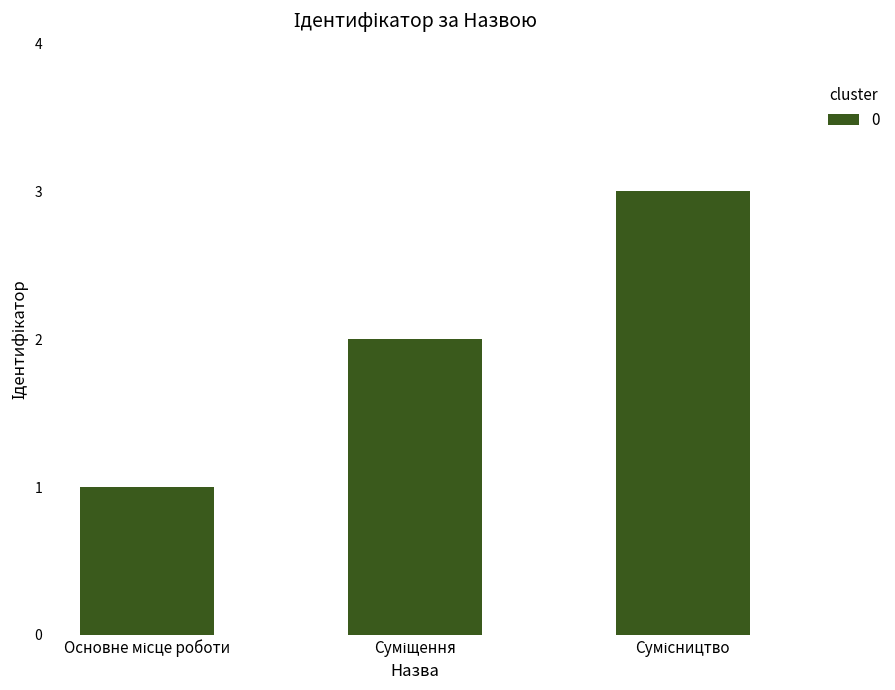

Are the bars horizontal?

No